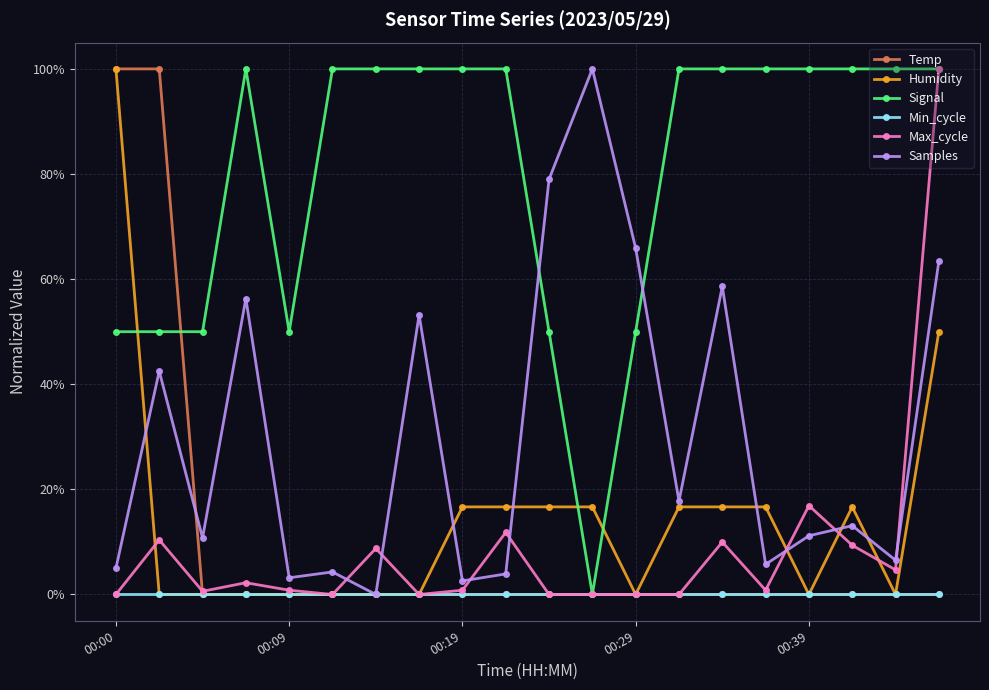

What is the value of the Samples point at the 13th from the left?

65.9